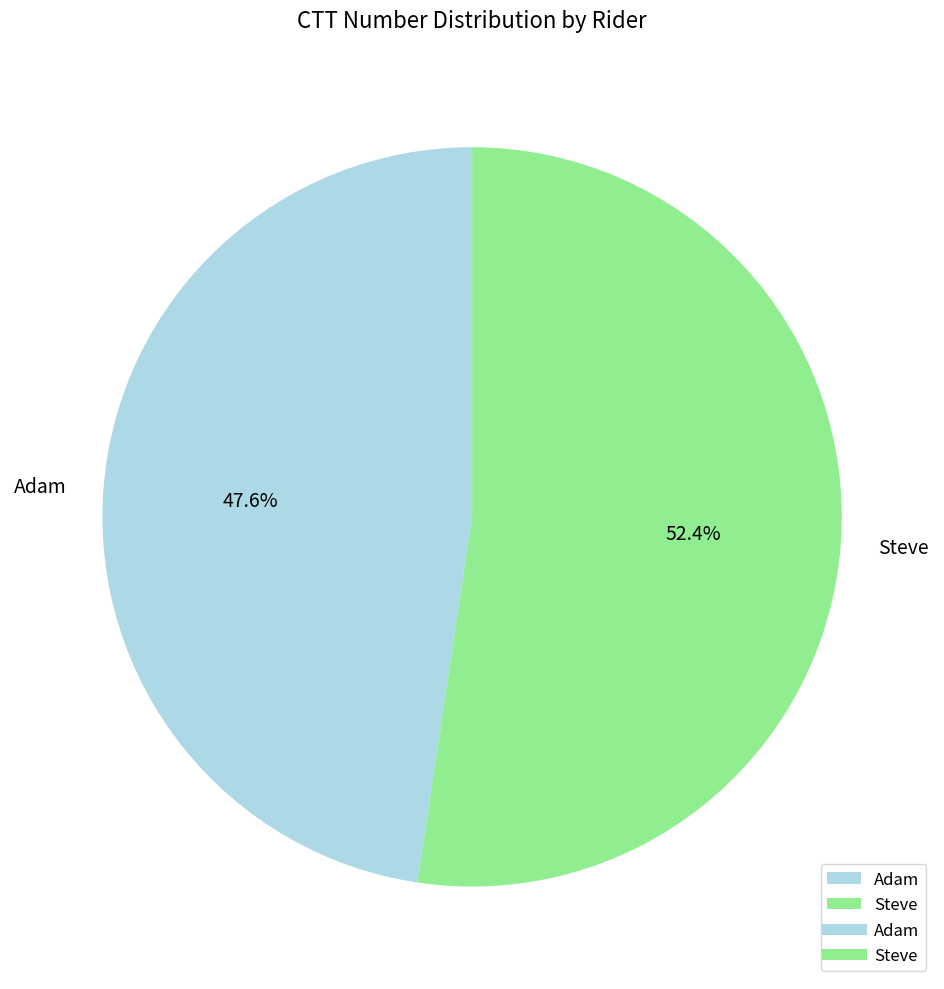

Rank the categories by value from highest to lowest.

Steve, Adam